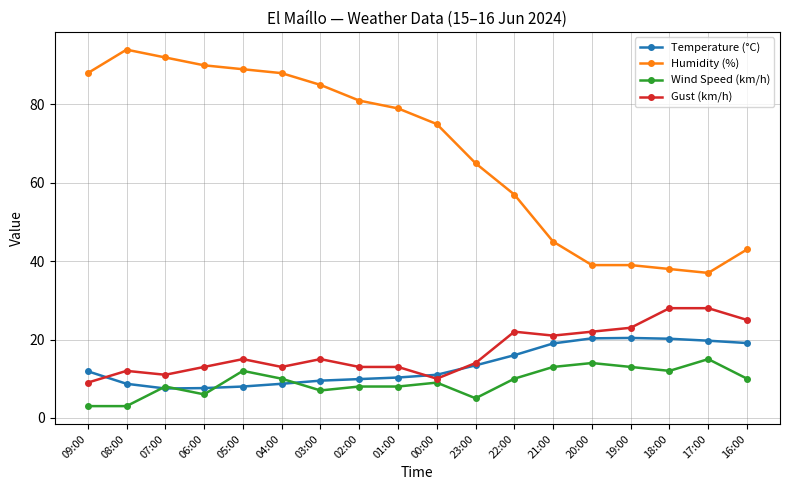

What is the maximum value for Temperature (°C)?

20.4